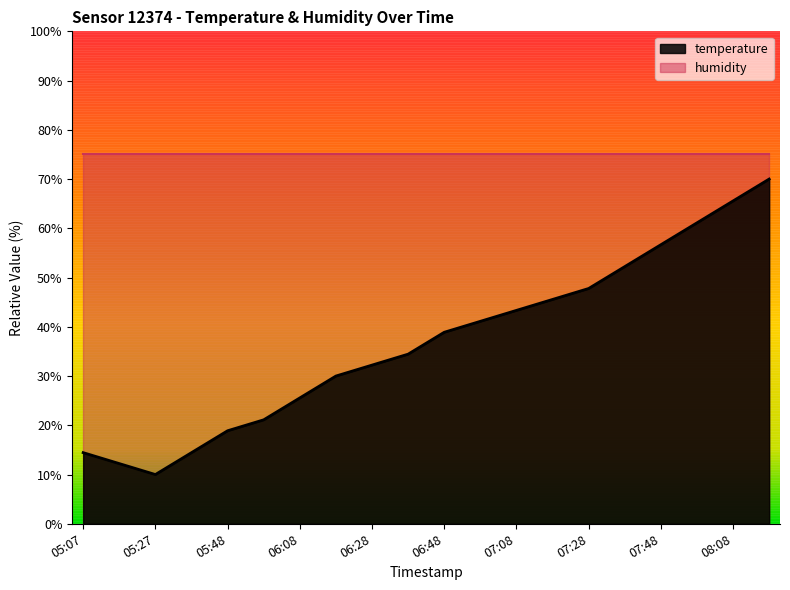

At which category does the data reach its first local valley?

05:27